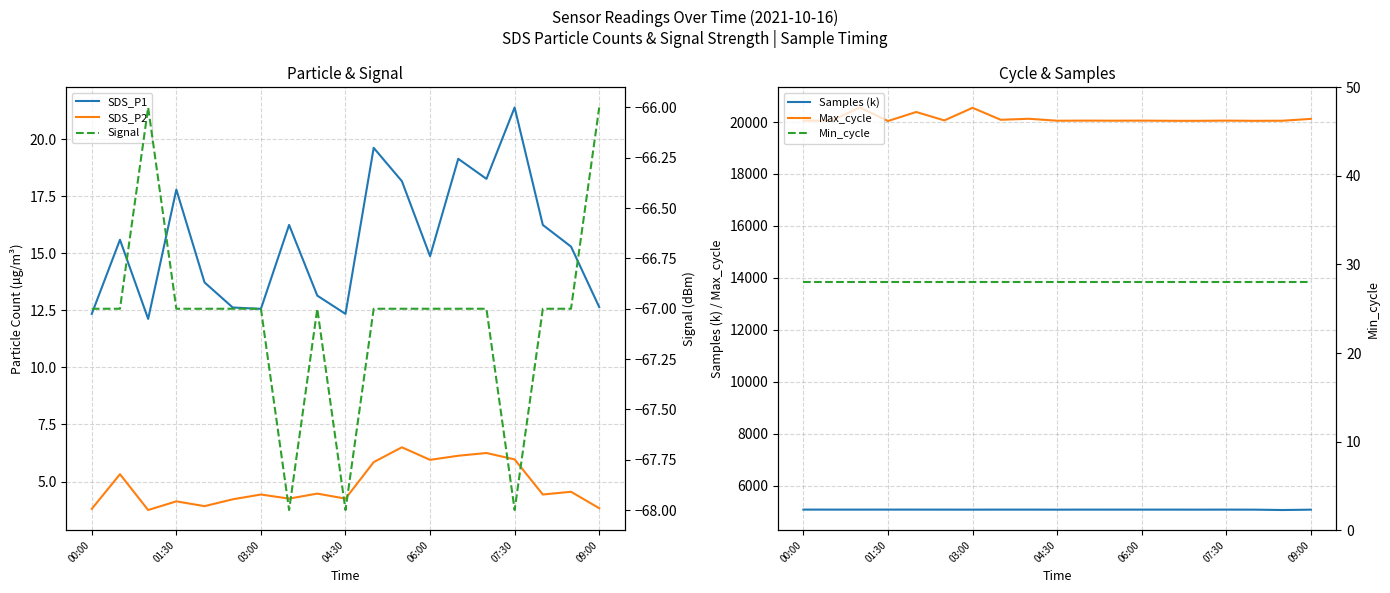

The Samples (k) series shows 5071.9 at 06:00. True or false?

True